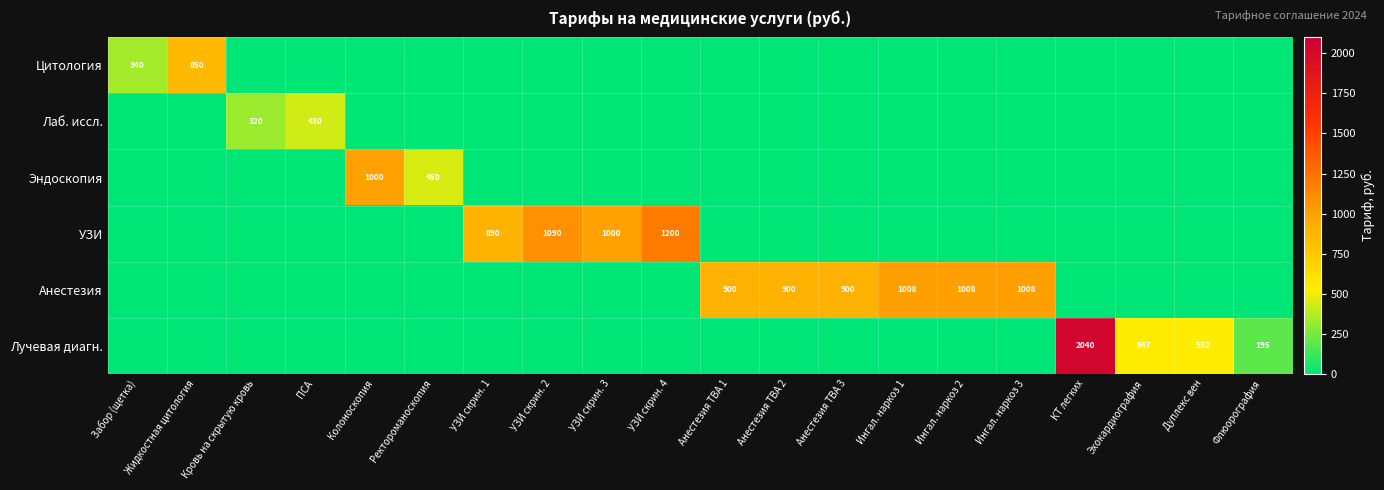

Between Колоноскопия and Дуплекс вен, which series saw the biggest shift?

Эндоскопия